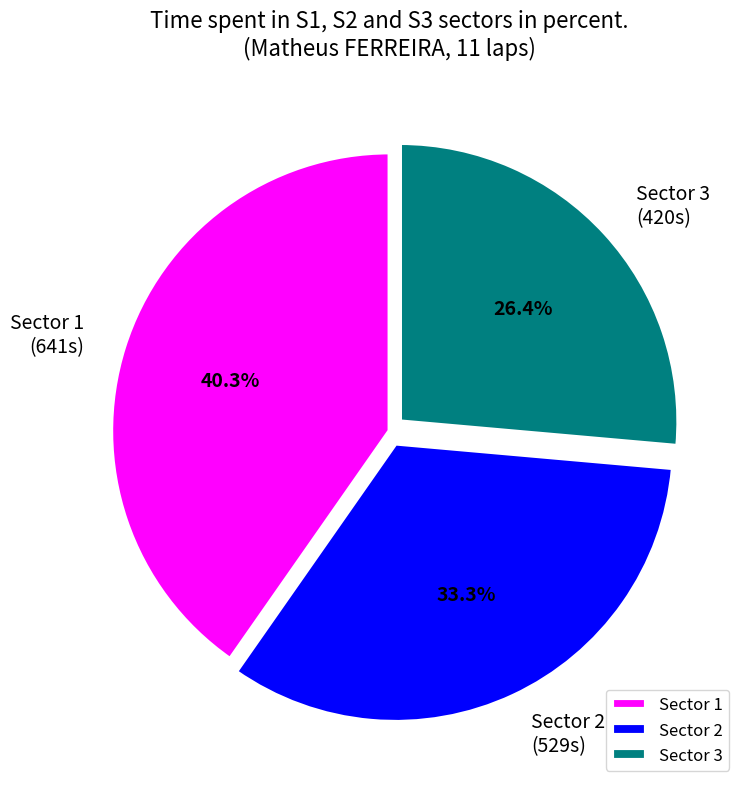

Does any single category account for the majority?

No